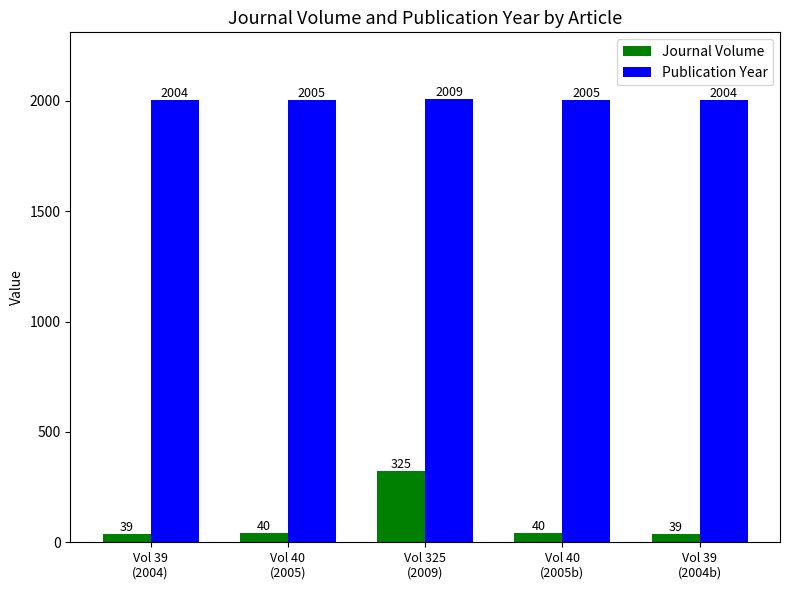

Which series has the largest total across all categories?

Publication Year